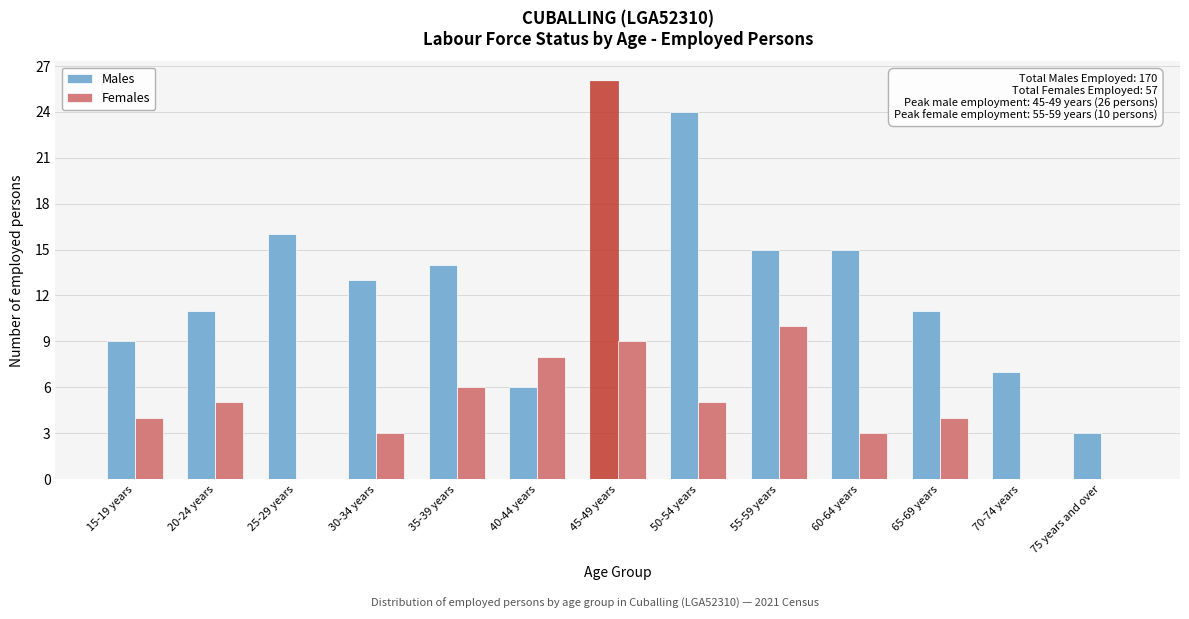

Reading left to right, extract all data points from this chart.

Males: 15-19 years=9	20-24 years=11	25-29 years=16	30-34 years=13	35-39 years=14	40-44 years=6	45-49 years=26	50-54 years=24	55-59 years=15	60-64 years=15	65-69 years=11	70-74 years=7	75 years and over=3
Females: 15-19 years=4	20-24 years=5	25-29 years=0	30-34 years=3	35-39 years=6	40-44 years=8	45-49 years=9	50-54 years=5	55-59 years=10	60-64 years=3	65-69 years=4	70-74 years=0	75 years and over=0